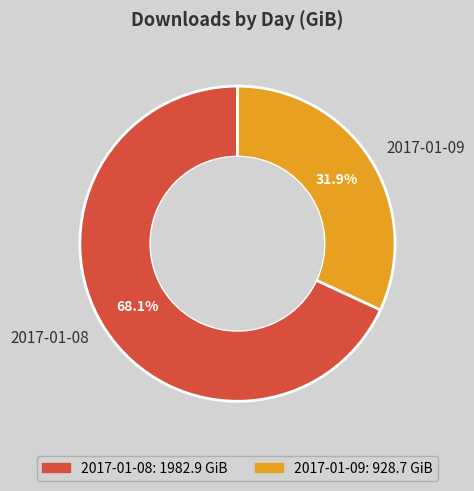

What percentage is the 2017-01-09 slice, to the nearest percent?

32%